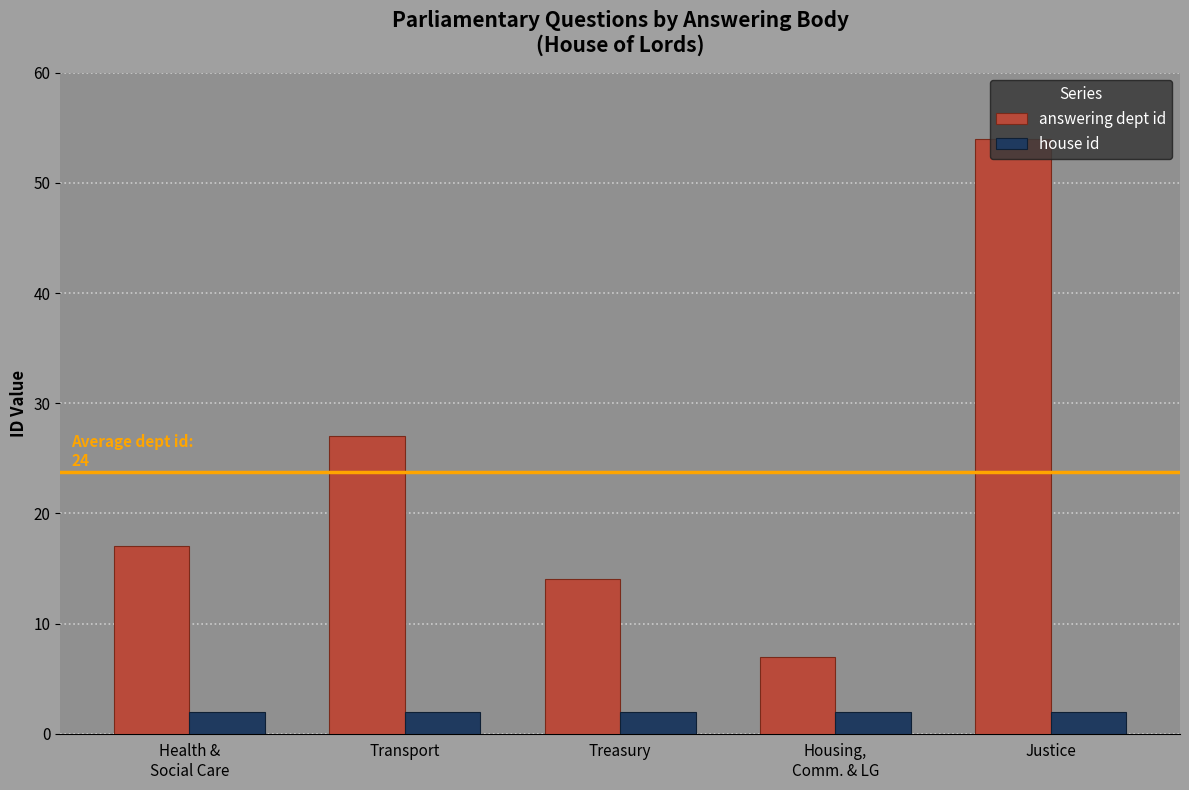

Which series has the largest range (max minus min)?

answering dept id